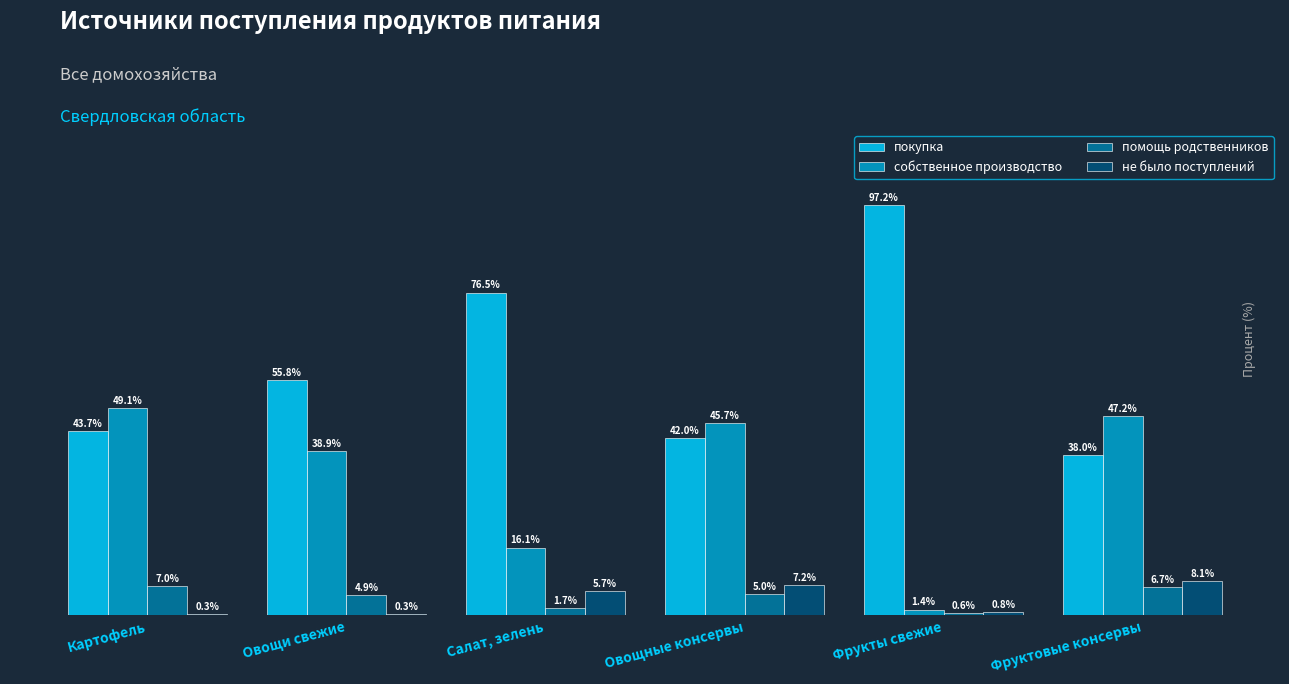

At which label is покупка closest to 67?

Салат, зелень